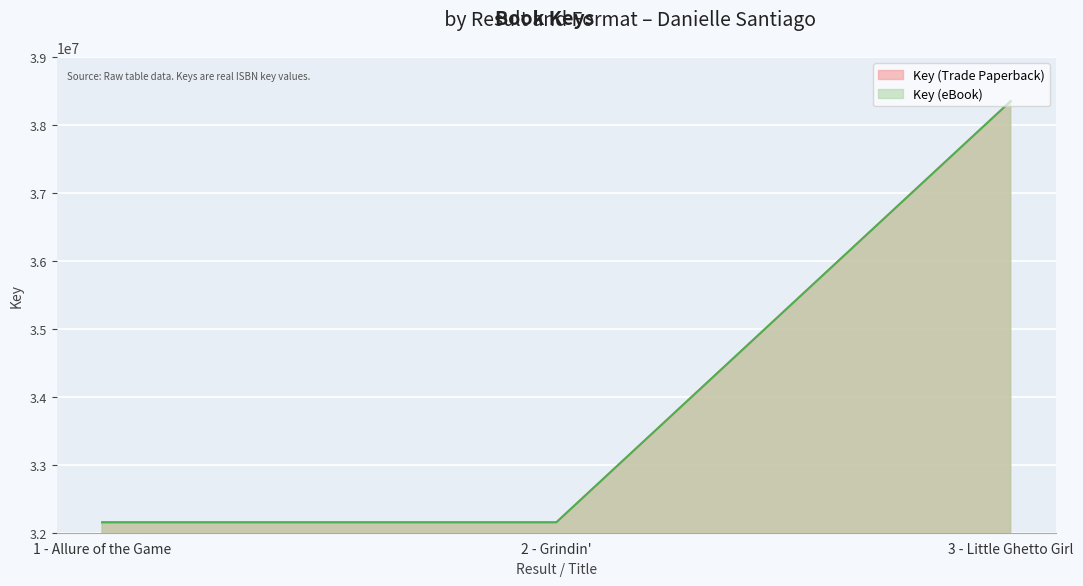

At which label is Key (Trade Paperback) closest to 35252593?

1 - Allure of the Game